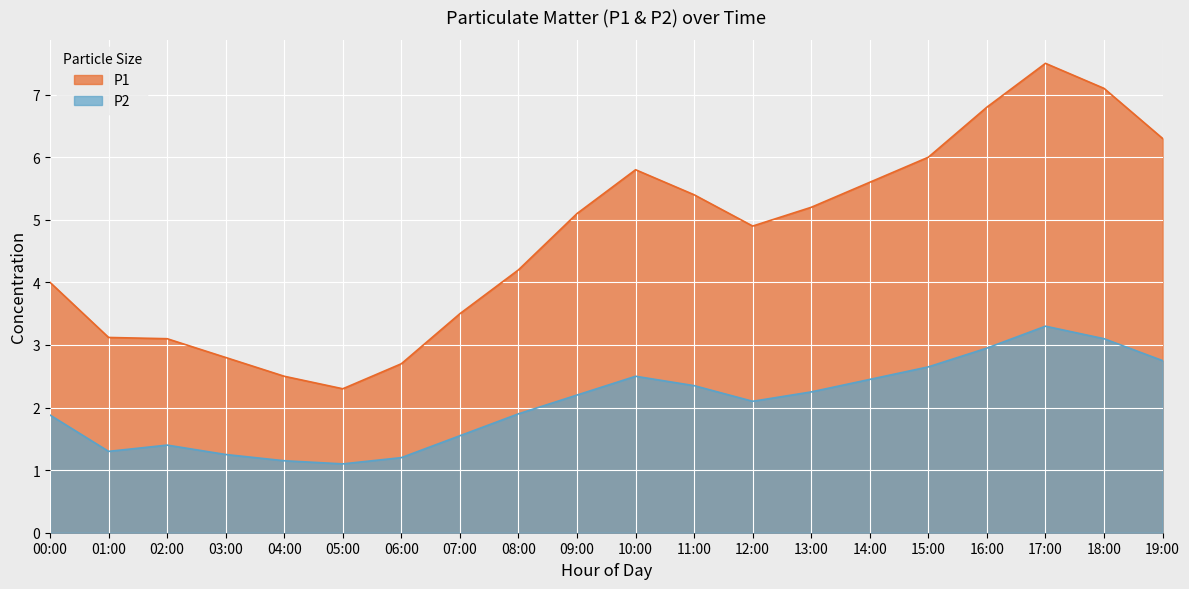

What is the difference between the second highest and minimum values in the P2 series?

2.0